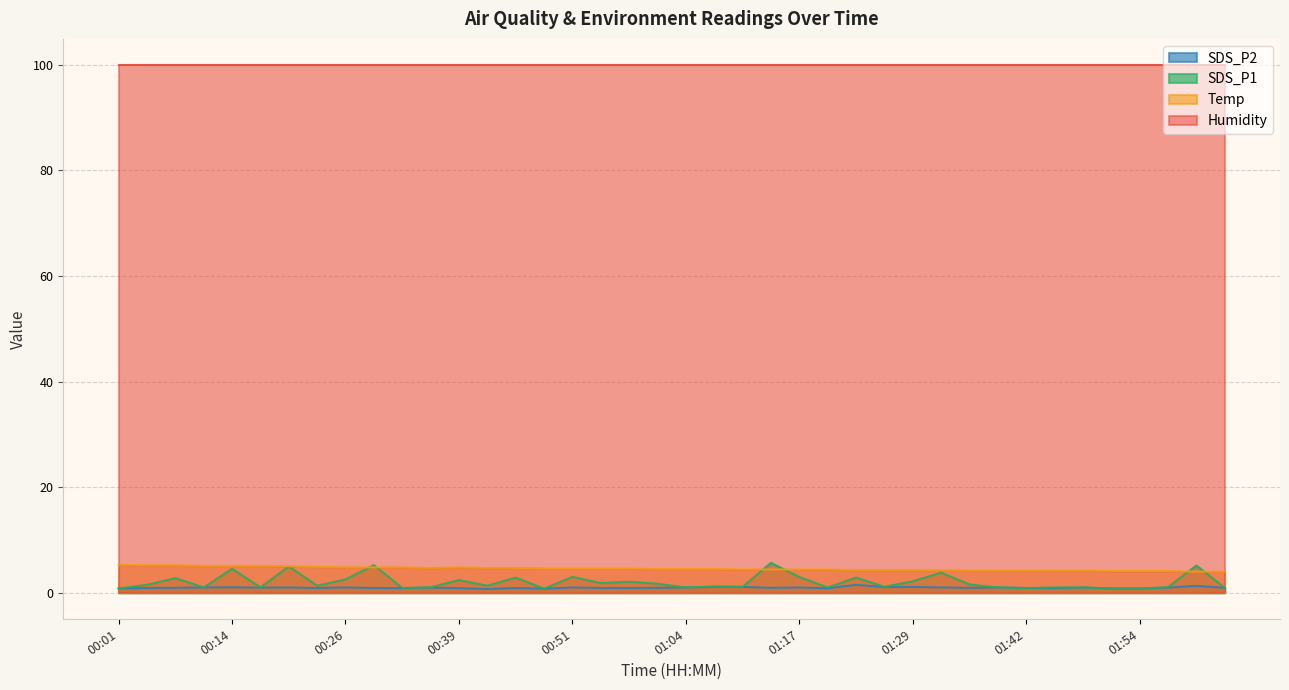

Count the number of data series in this chart.

4